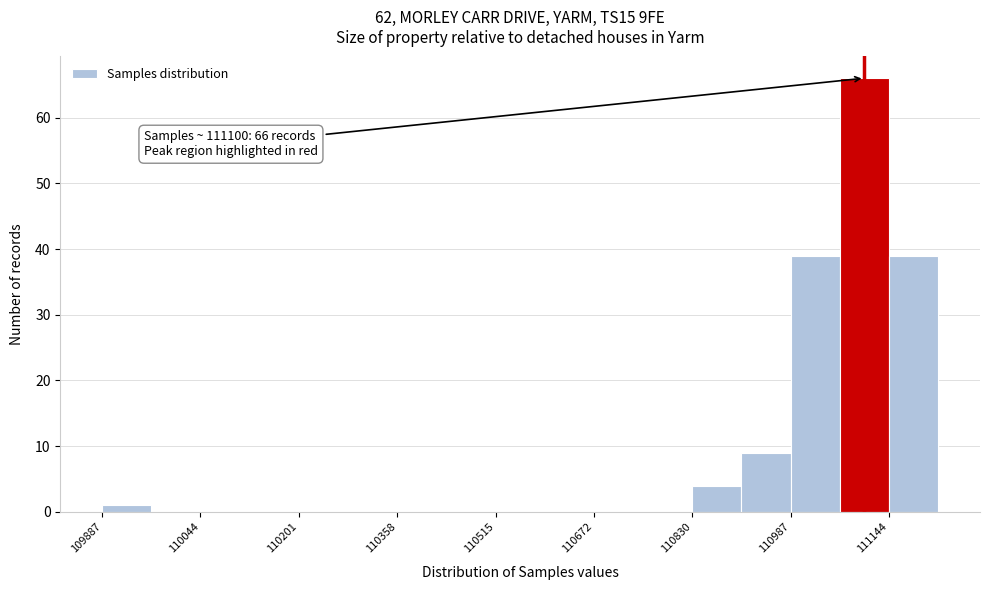

Around what value on the x-axis is the tallest bar? Give the approximate position of its centre, as read against the axis.

111100